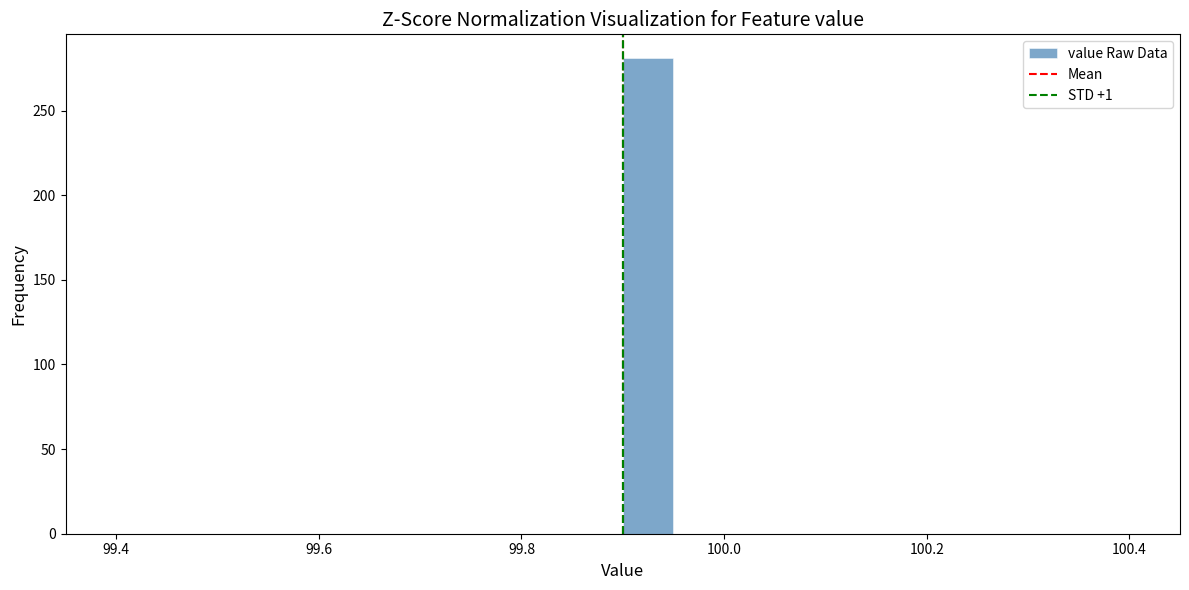

Read against the x-axis, roughly where is the centre of the tallest bar?

99.92